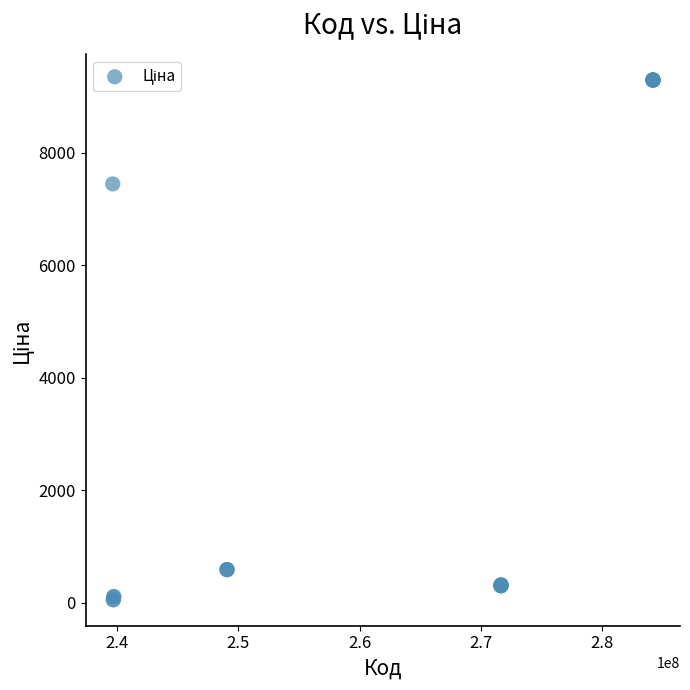

What Y value in the scatter plot is closest to 4673?

7444.6